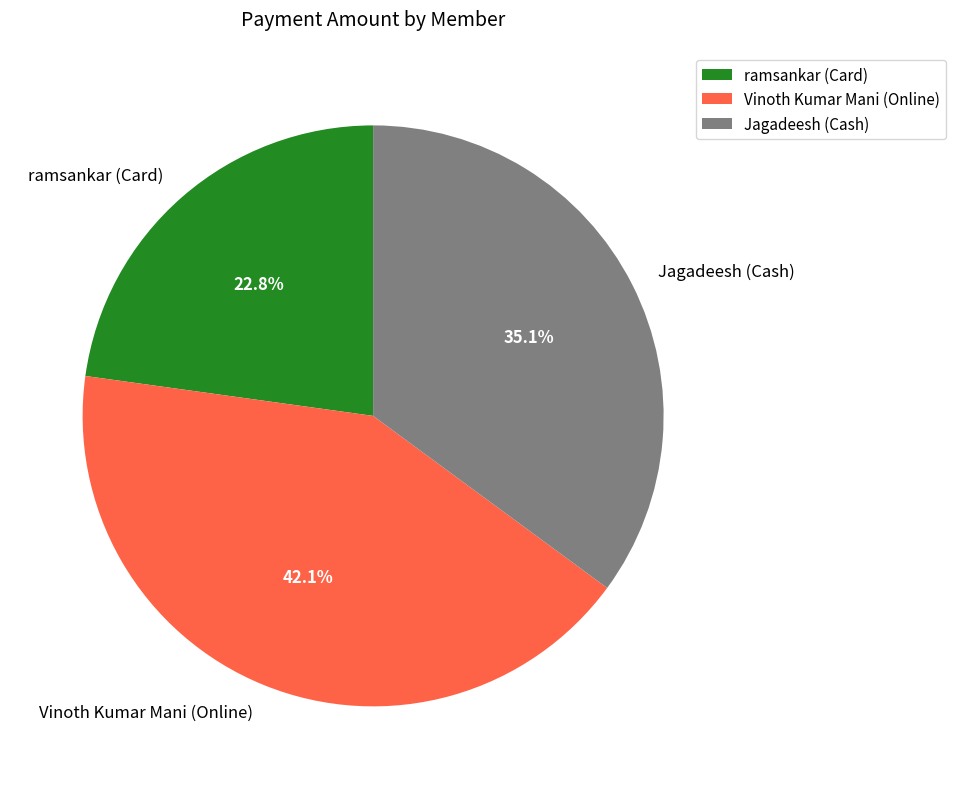

What is the ratio of the value at Jagadeesh (Cash) to the value at ramsankar (Card)?

1.5